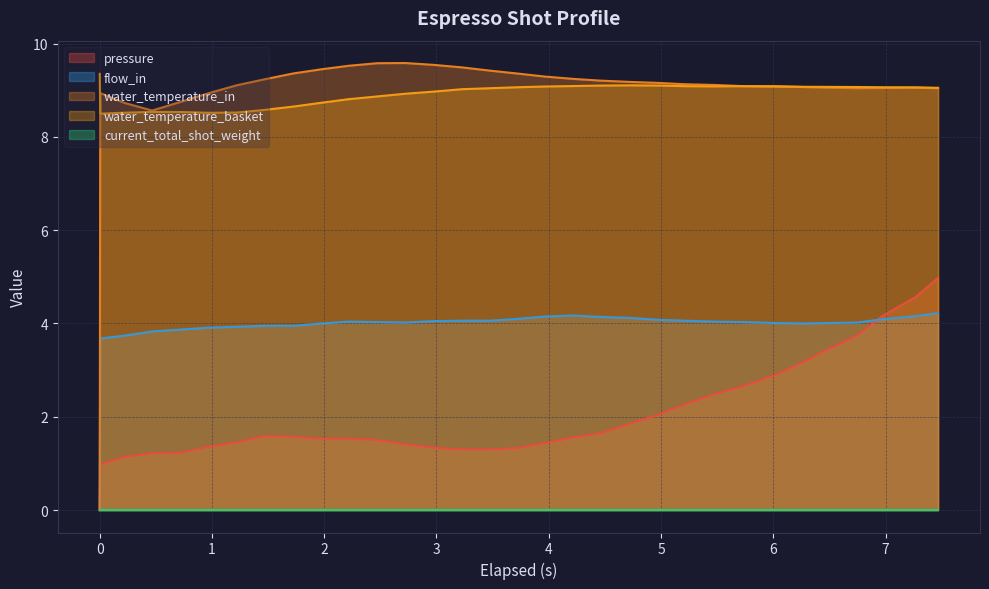

What is the highest value of the water_temperature_in series?

9.6